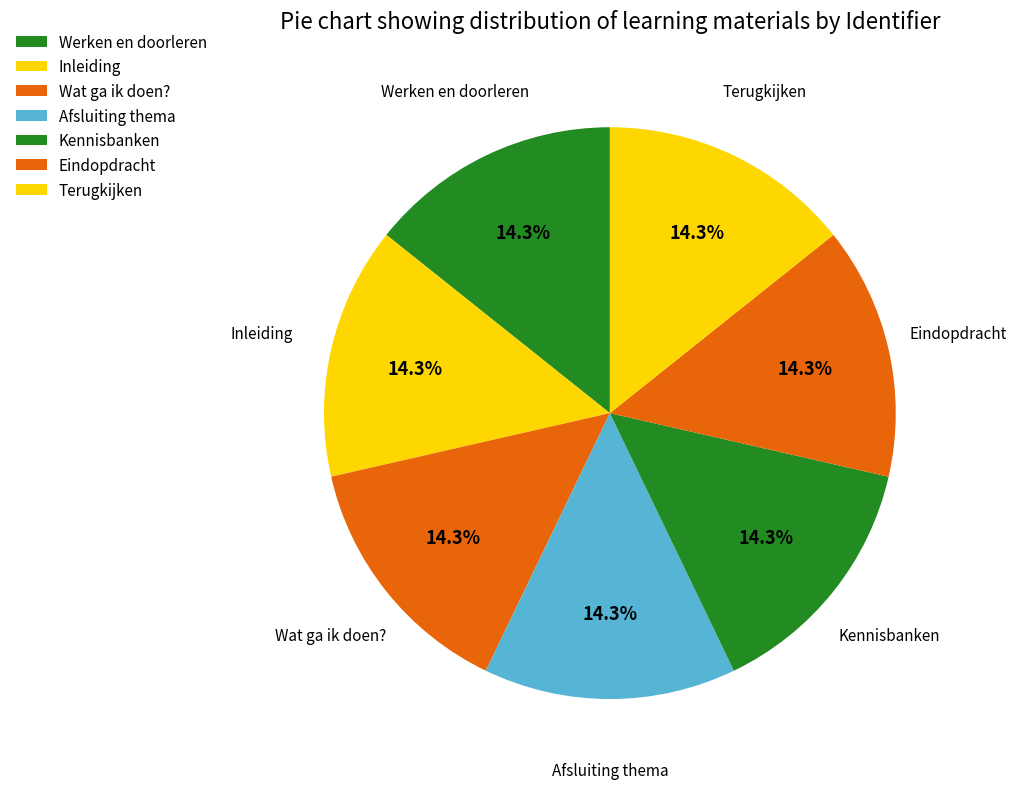

How many segments does this pie chart have?

7